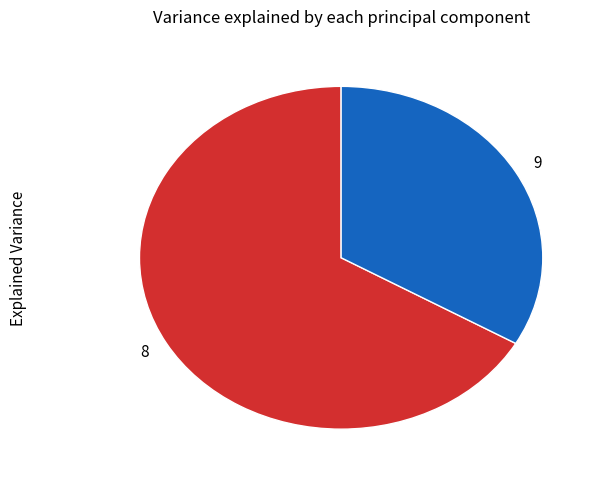

Which has a higher value, 8 or 9?

8